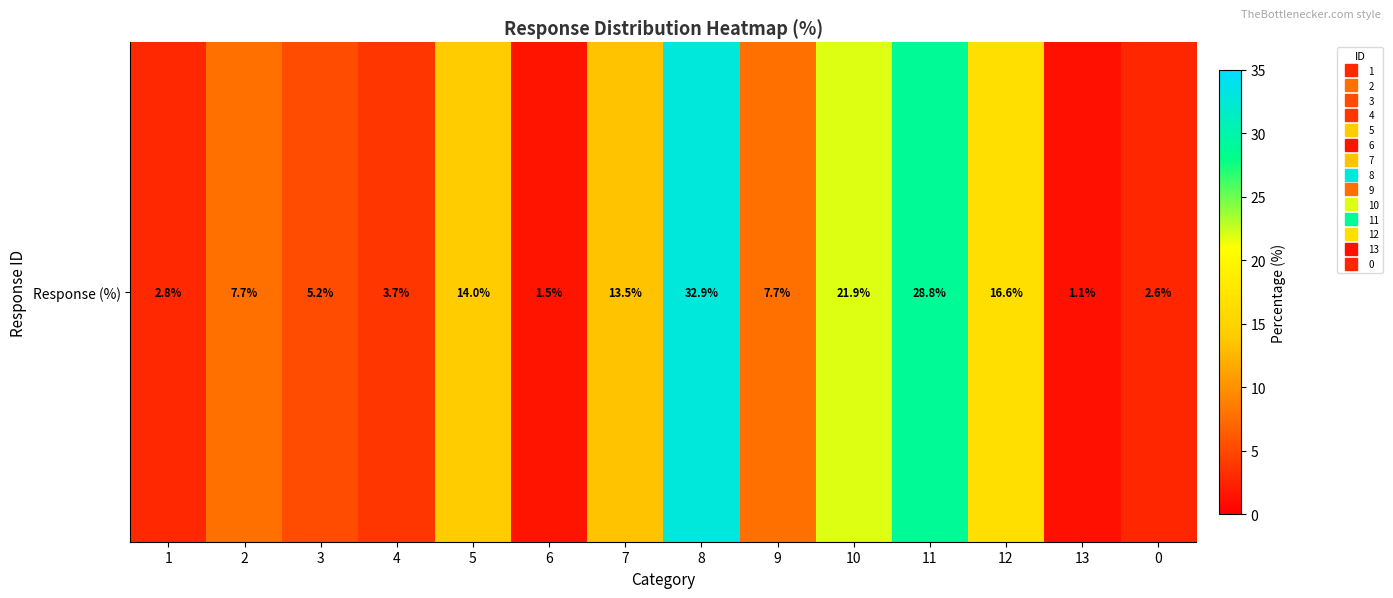

Approximately how many times larger is the value at 9 compared to 0?

3.0